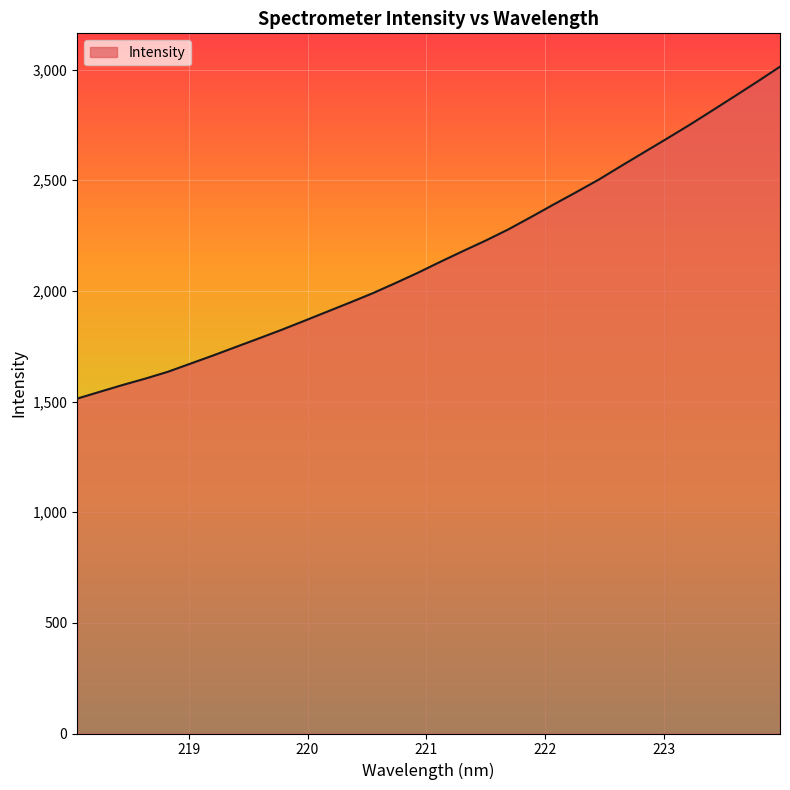

What is the difference between the maximum and minimum values?

1499.9